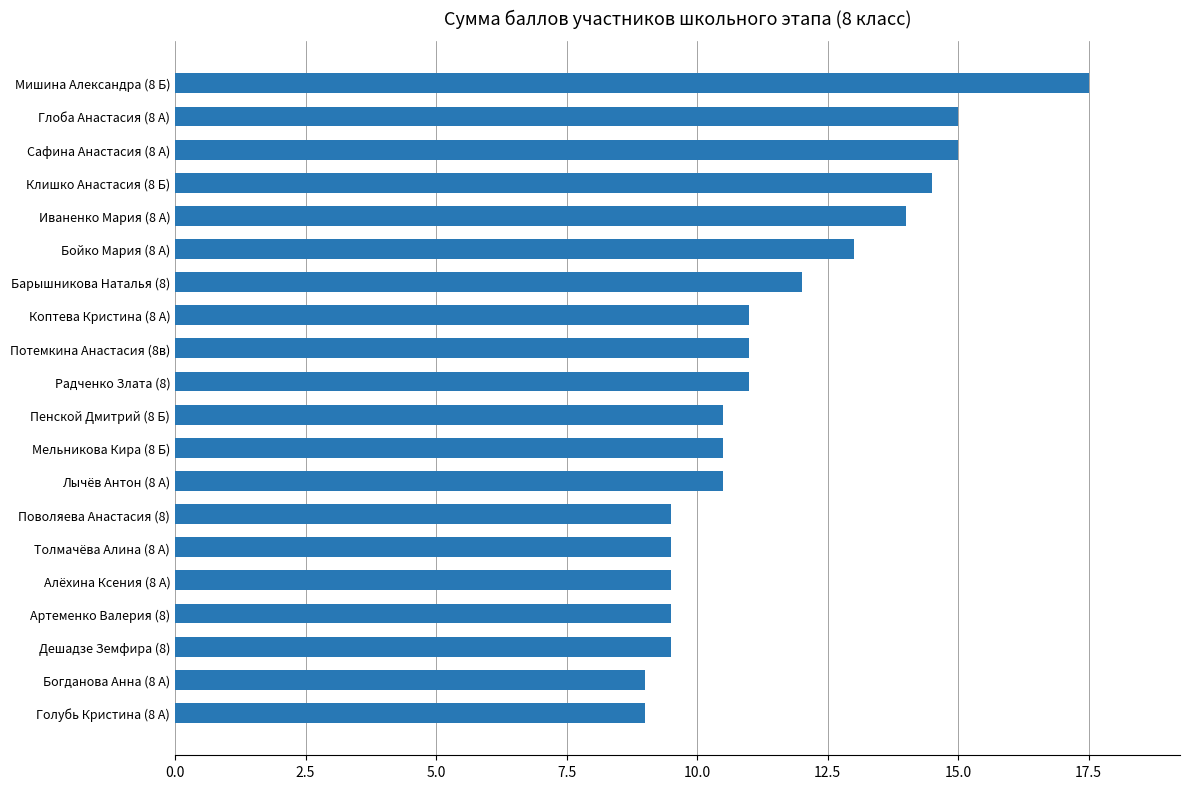

How many values are below 11?

10